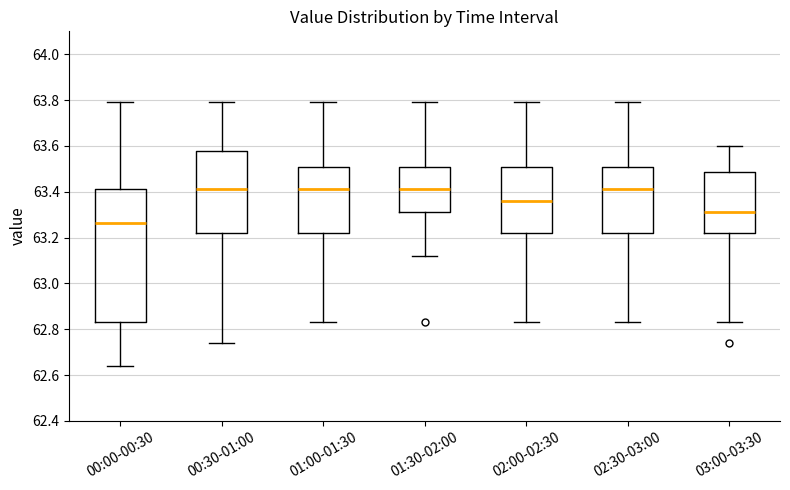

Reading left to right, transcribe this box plot: for each box, give where its median line is, the range the box spans, and where its two whiskers end, as read against the y-axis. The values are not printed on the chart, so give them approximately, as read against the axis.

00:00-00:30: median 63.26, box 62.84 to 63.42, whiskers 62.64 to 63.80
00:30-01:00: median 63.42, box 63.22 to 63.58, whiskers 62.74 to 63.80
01:00-01:30: median 63.42, box 63.22 to 63.52, whiskers 62.84 to 63.80
01:30-02:00: median 63.42, box 63.32 to 63.52, whiskers 63.12 to 63.80
02:00-02:30: median 63.36, box 63.22 to 63.52, whiskers 62.84 to 63.80
02:30-03:00: median 63.42, box 63.22 to 63.52, whiskers 62.84 to 63.80
03:00-03:30: median 63.32, box 63.22 to 63.48, whiskers 62.84 to 63.60